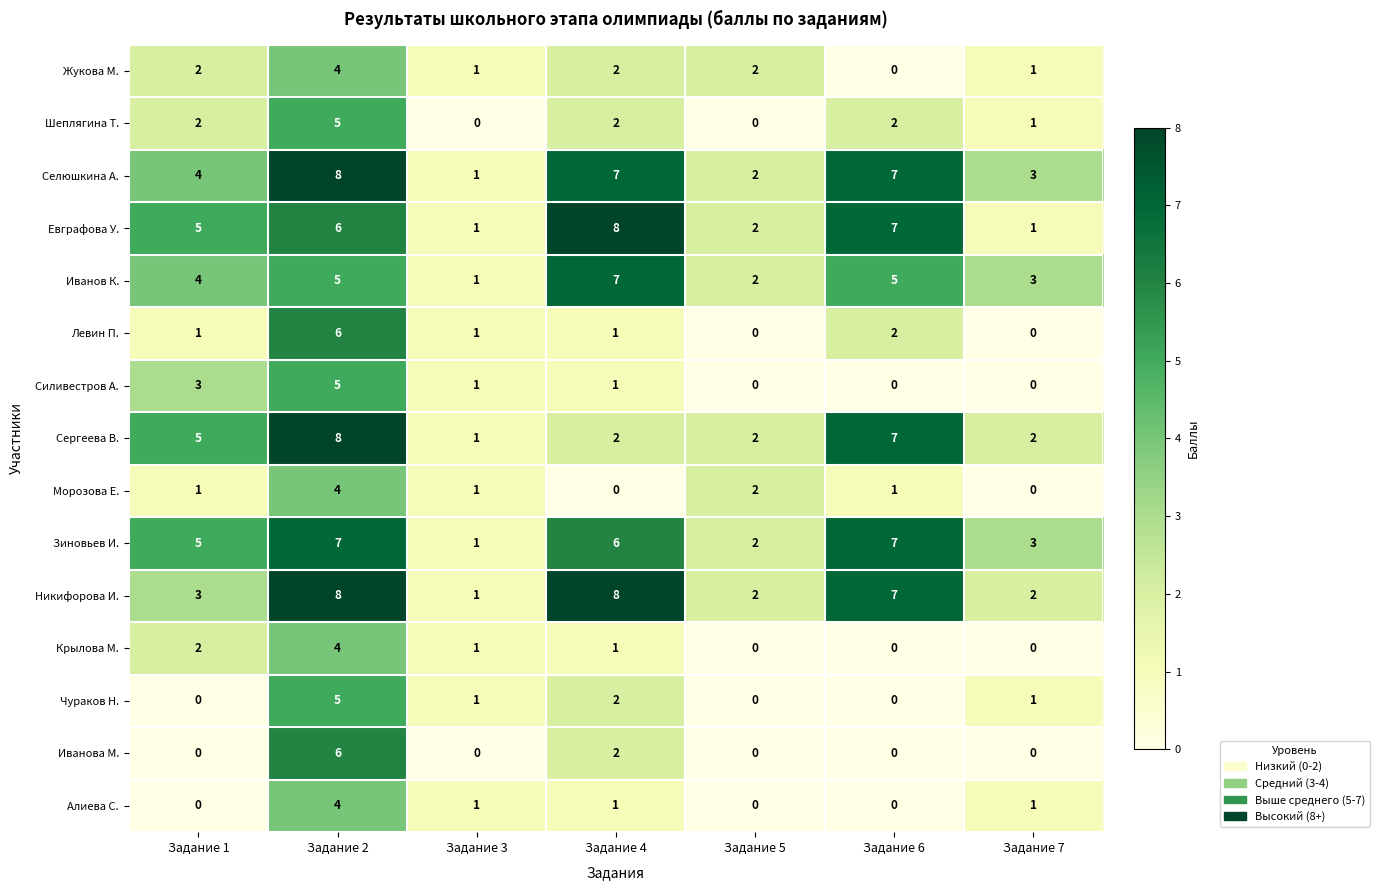

What is the total value across all series at Задание 6?

45